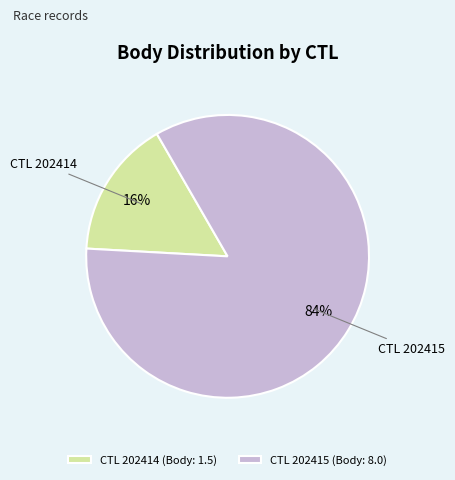

Between CTL 202414 (Body: 1.5) and CTL 202415 (Body: 8.0), which is larger?

CTL 202415 (Body: 8.0)